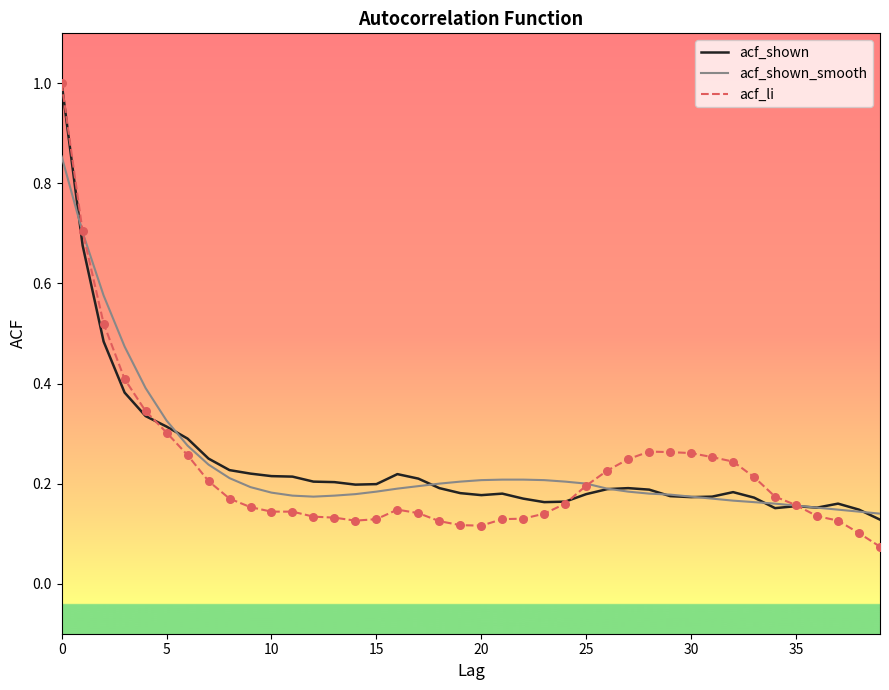

Which series has the largest range (max minus min)?

acf_li